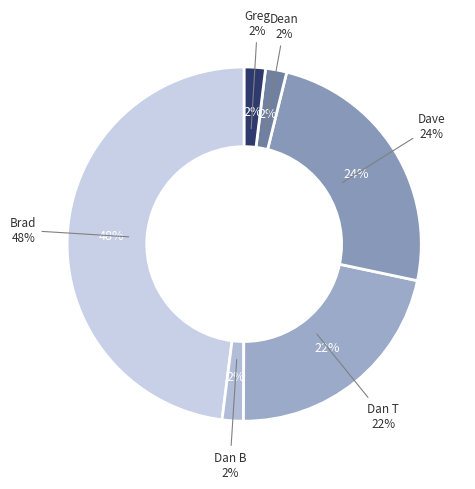

To the nearest percent, what is the combined percentage of Dan T and Brad?

70%